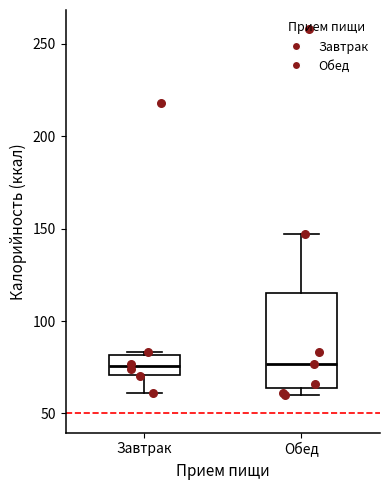

Reading left to right, read every box against the y-axis: the position of its median line, the range the box covers, and the ends of its whiskers. The values are not printed on the chart, so give them approximately, as read against the axis.

Завтрак: median 75, box 70 to 80, whiskers 60 to 85
Обед: median 75, box 65 to 115, whiskers 60 to 145